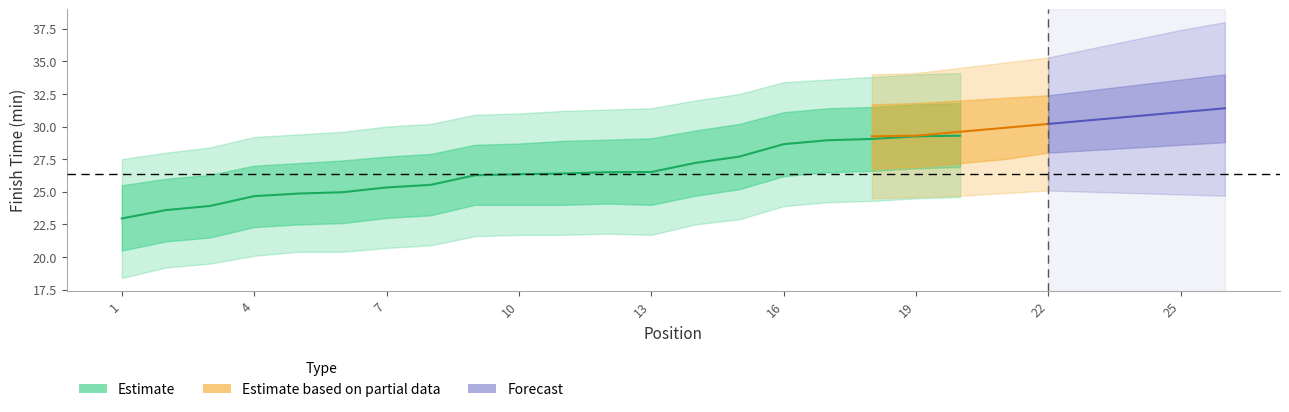

What is the value of the center point at the 17th from the left?

28.9